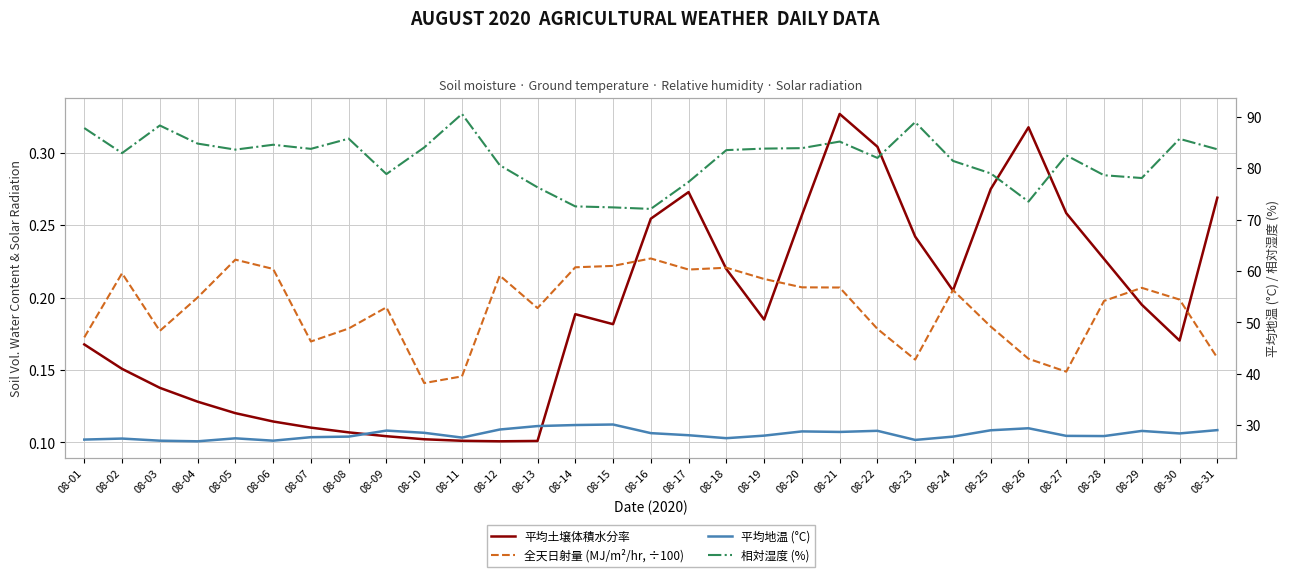

Is the value of 平均土壌体積水分率 at 08-26 greater than the value of 全天日射量 (MJ/m²/hr, ÷100) at 08-01?

Yes